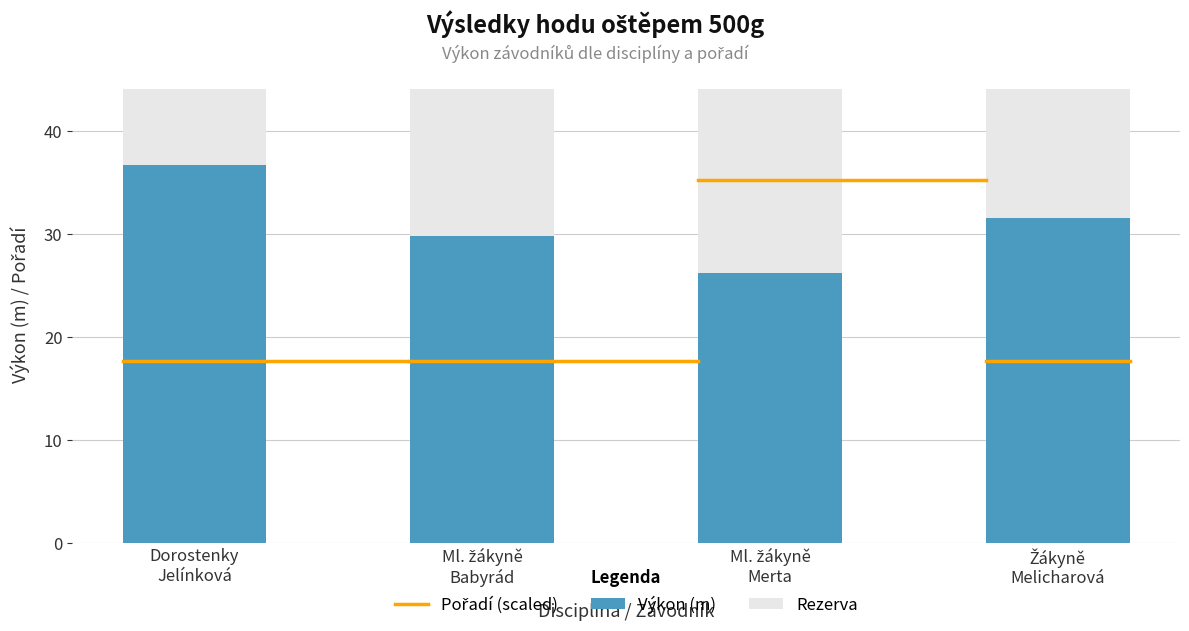

What is the average value of the Výkon (m) series?

31.0